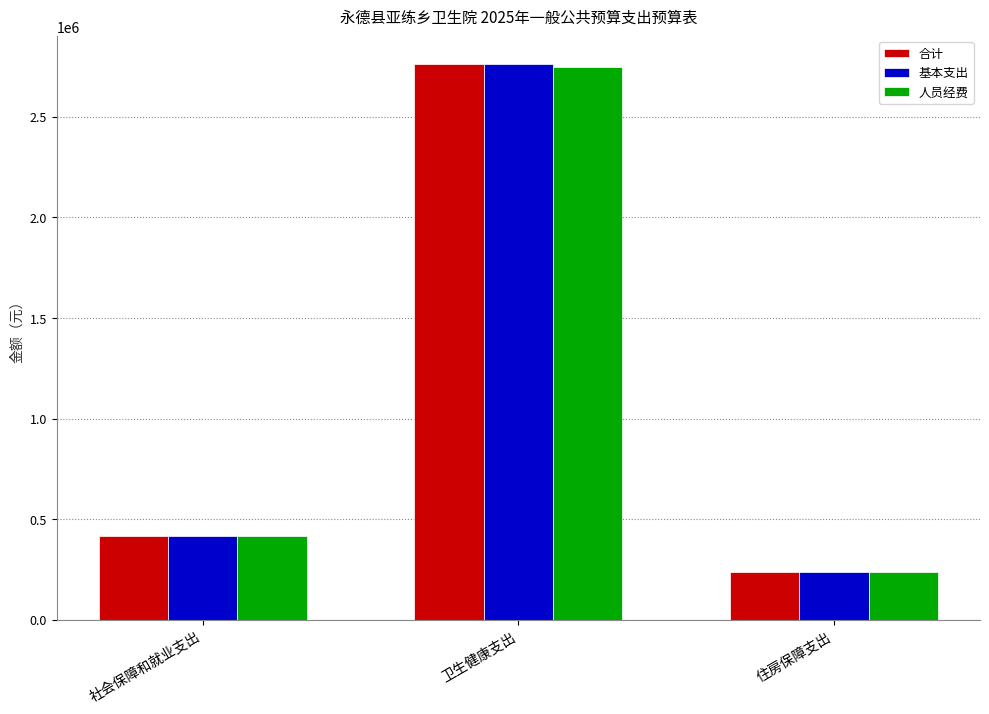

What is the label of the 1st bar from the left?

社会保障和就业支出